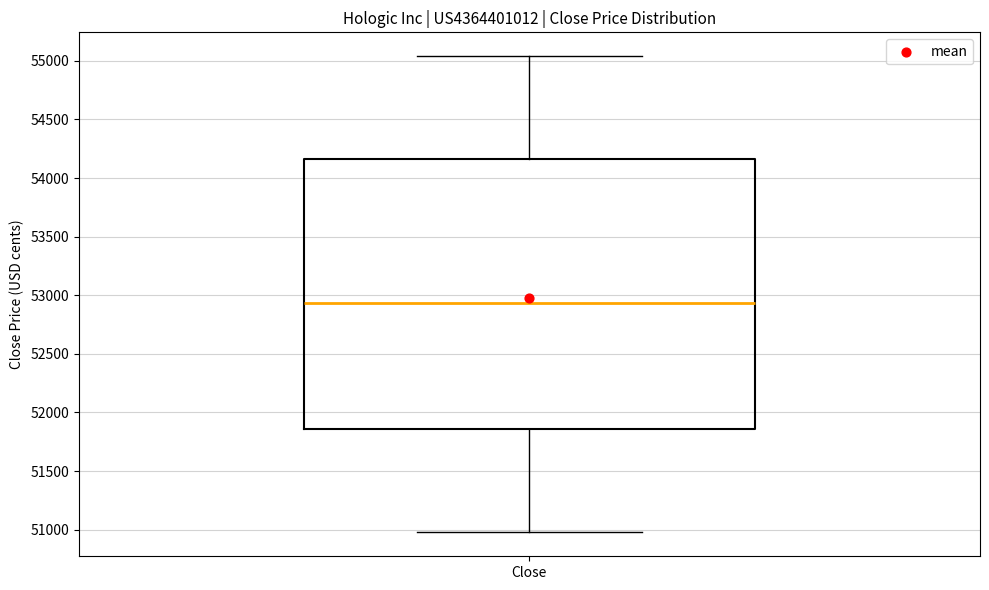

Read this box plot against the y-axis: the position of the median line, the range covered by the box, and the ends of both whiskers. The values are not printed on the chart, so give them approximately, as read against the axis.

median 52950, box 51850 to 54150, whiskers 51000 to 55050